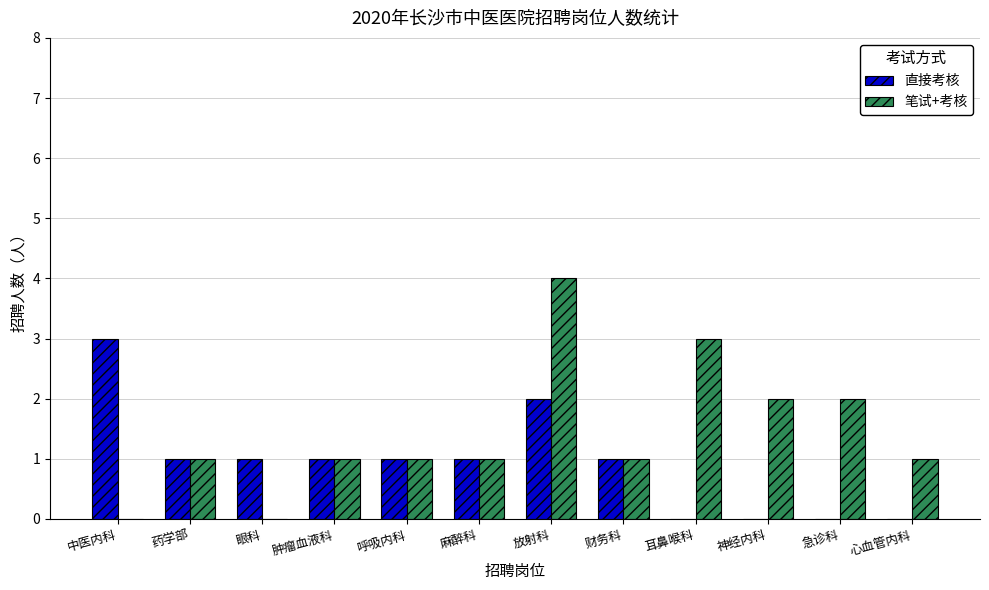

Which series has the largest total across all categories?

笔试+考核